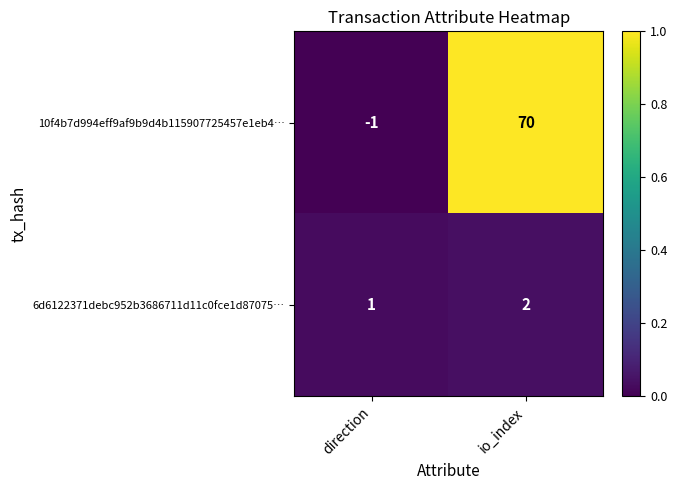

Reading right to left, transcribe all the data shown in this chart.

10f4b7d994eff9af9b9d4b115907725457e1eb4…: io_index=70	direction=-1
6d6122371debc952b3686711d11c0fce1d87075…: io_index=2	direction=1